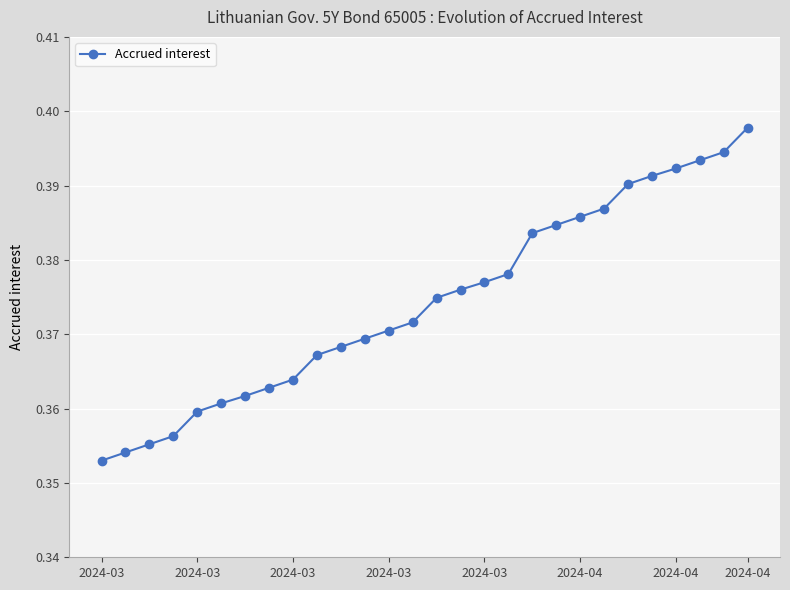

Count the values in the range 0 to 1.

28